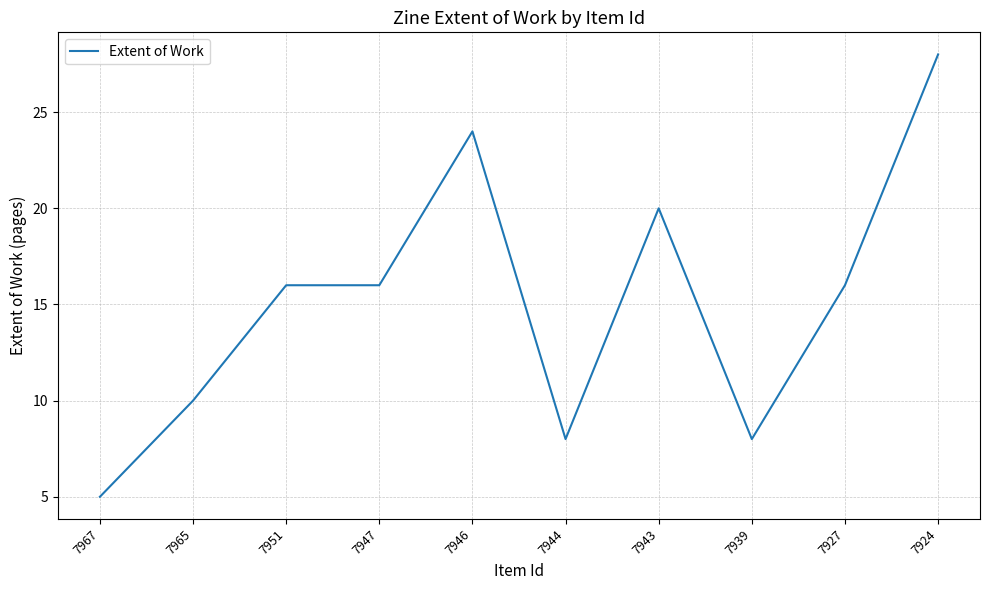

The value at 7939 is 8. True or false?

True